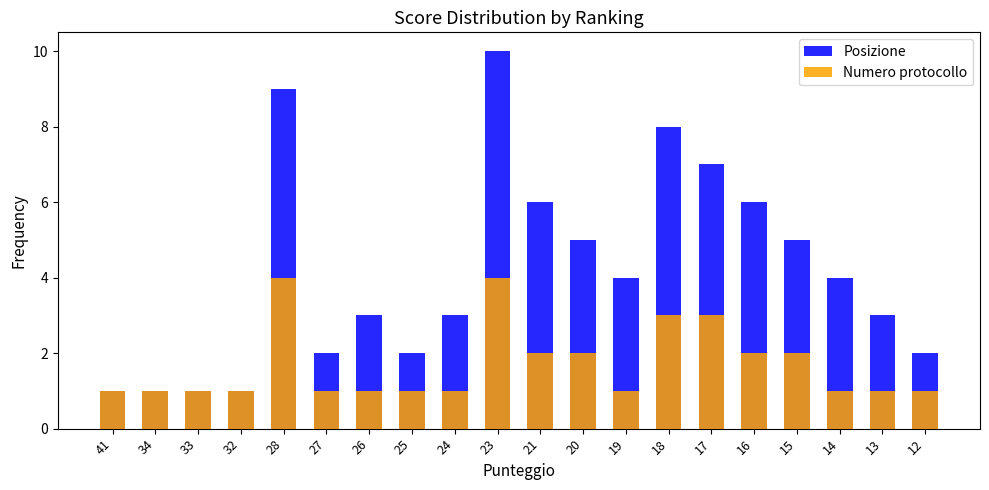

The Numero protocollo series shows 3 at 21. True or false?

False